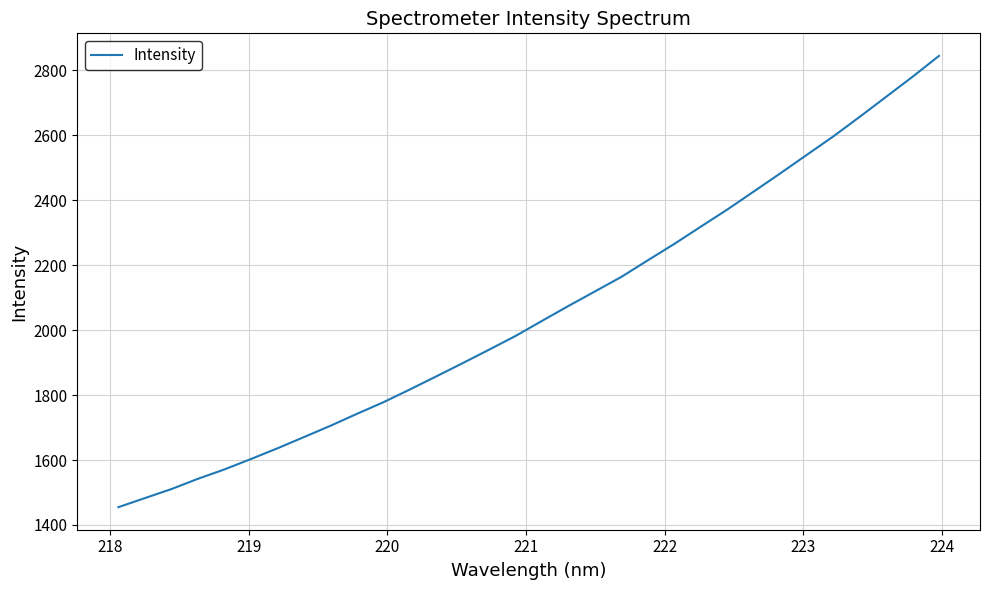

What is the difference between the second highest and second lowest values?

1297.6